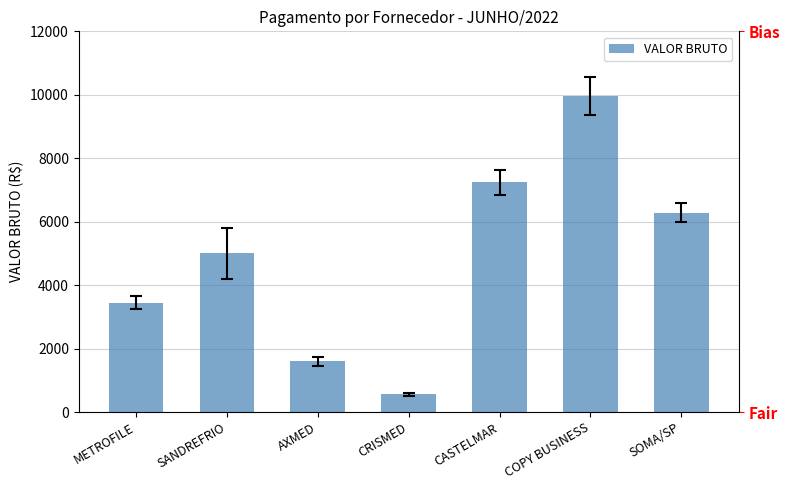

Is it true that the value at CASTELMAR is 7236.0?

True